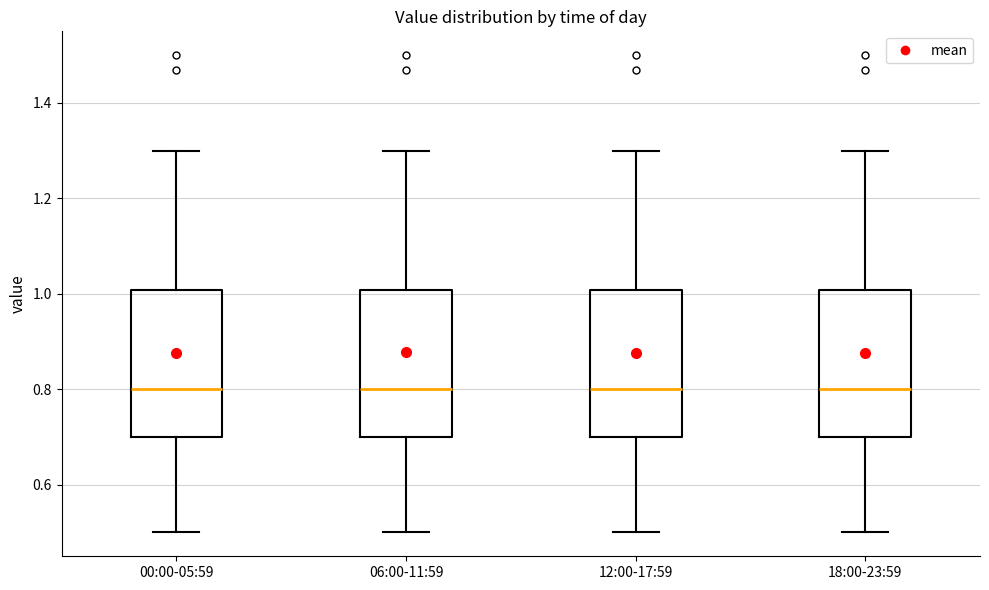

Where does the median line of the box for 12:00-17:59 sit on the y-axis? The values are not printed on the chart, so give them approximately, as read against the axis.

0.8